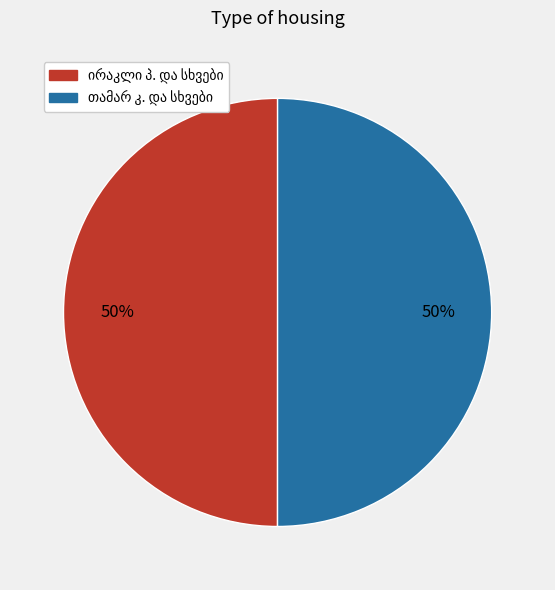

To the nearest percent, what is the average slice percentage?

50%